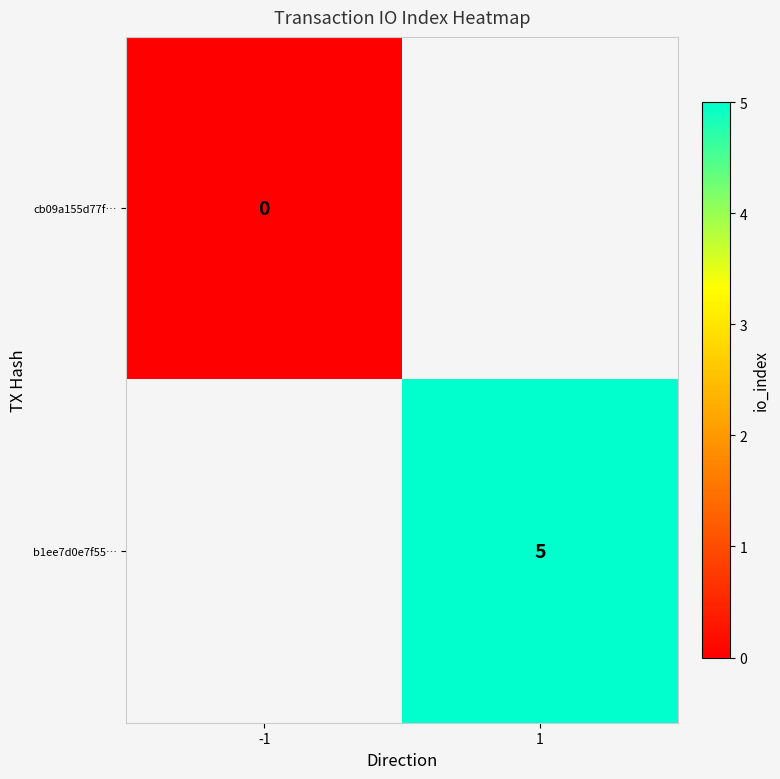

The b1ee7d0e7f55… series shows 5 at 1. True or false?

True